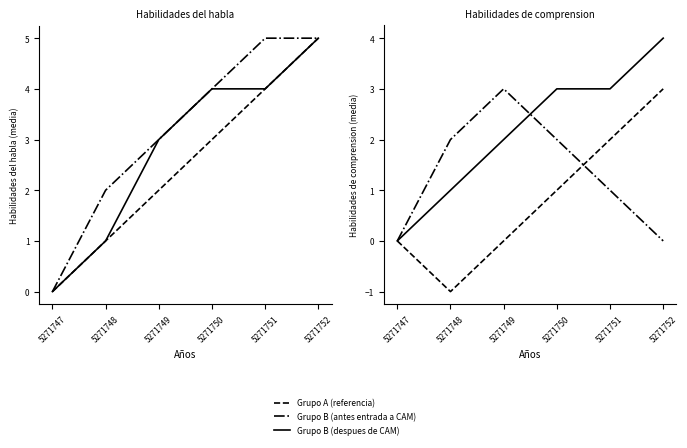

The Grupo B (despues de CAM) series shows 3 at 5271750. True or false?

True